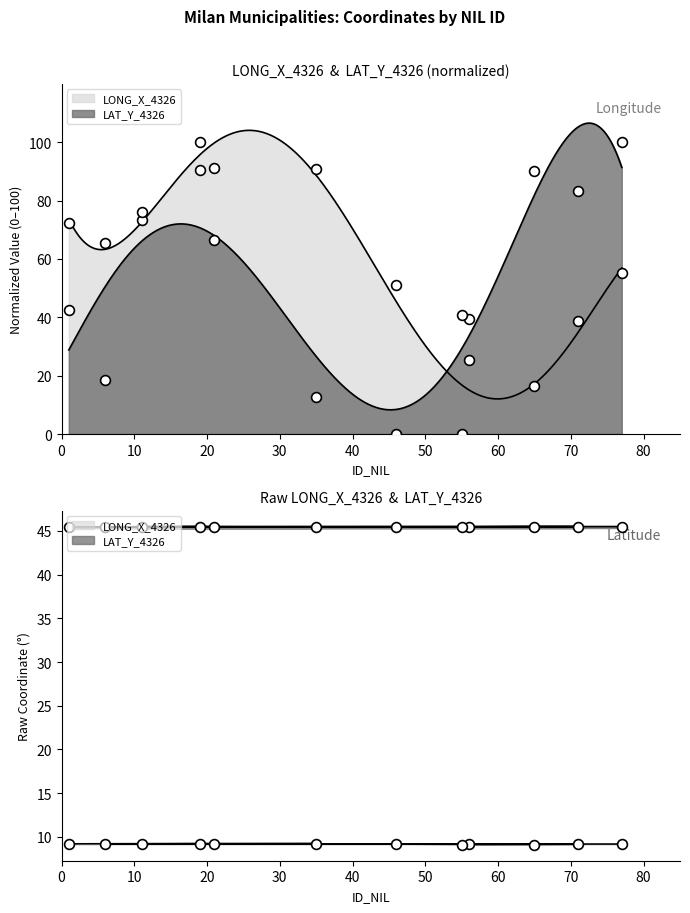

What is the total value across all series at 65?

106.5